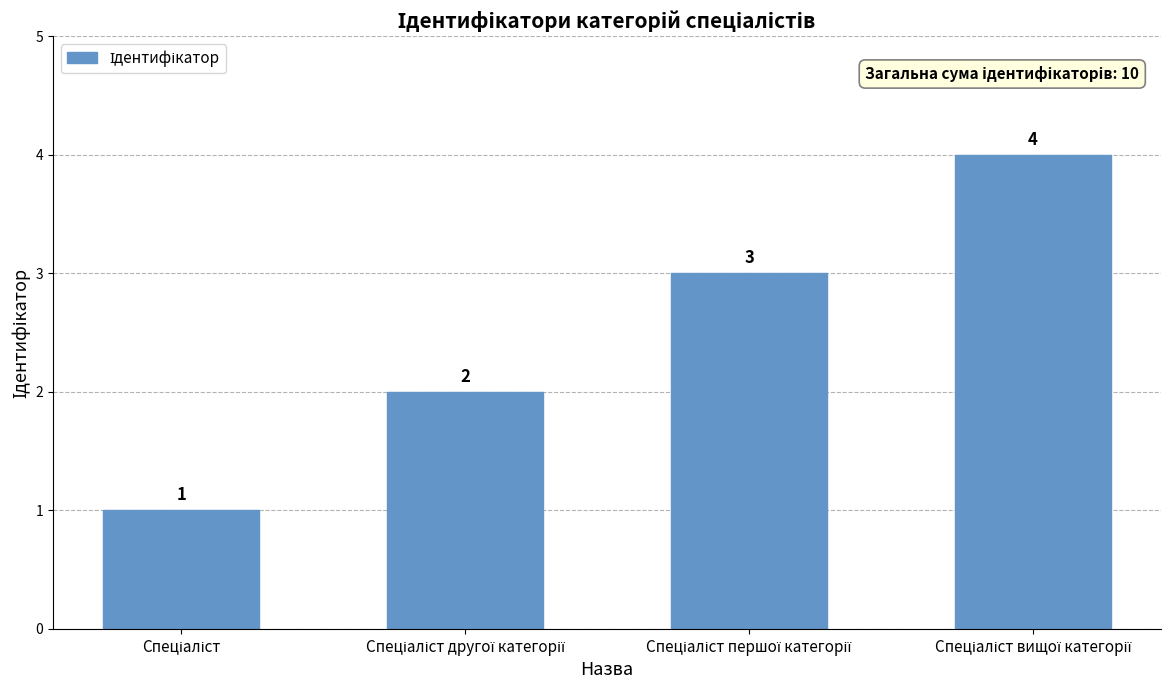

What is the maximum value shown in the chart?

4